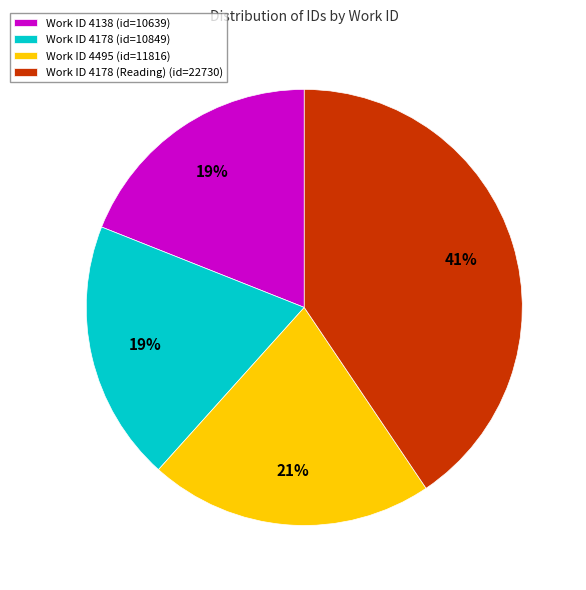

How many slices are in this pie chart?

4